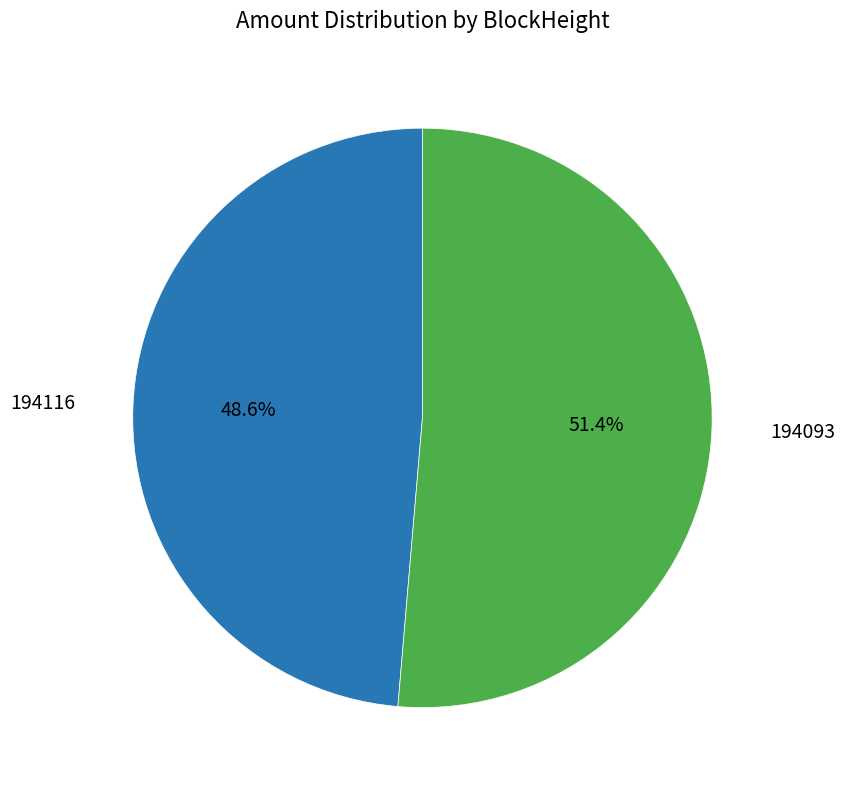

To the nearest percent, what is the average slice percentage?

50%